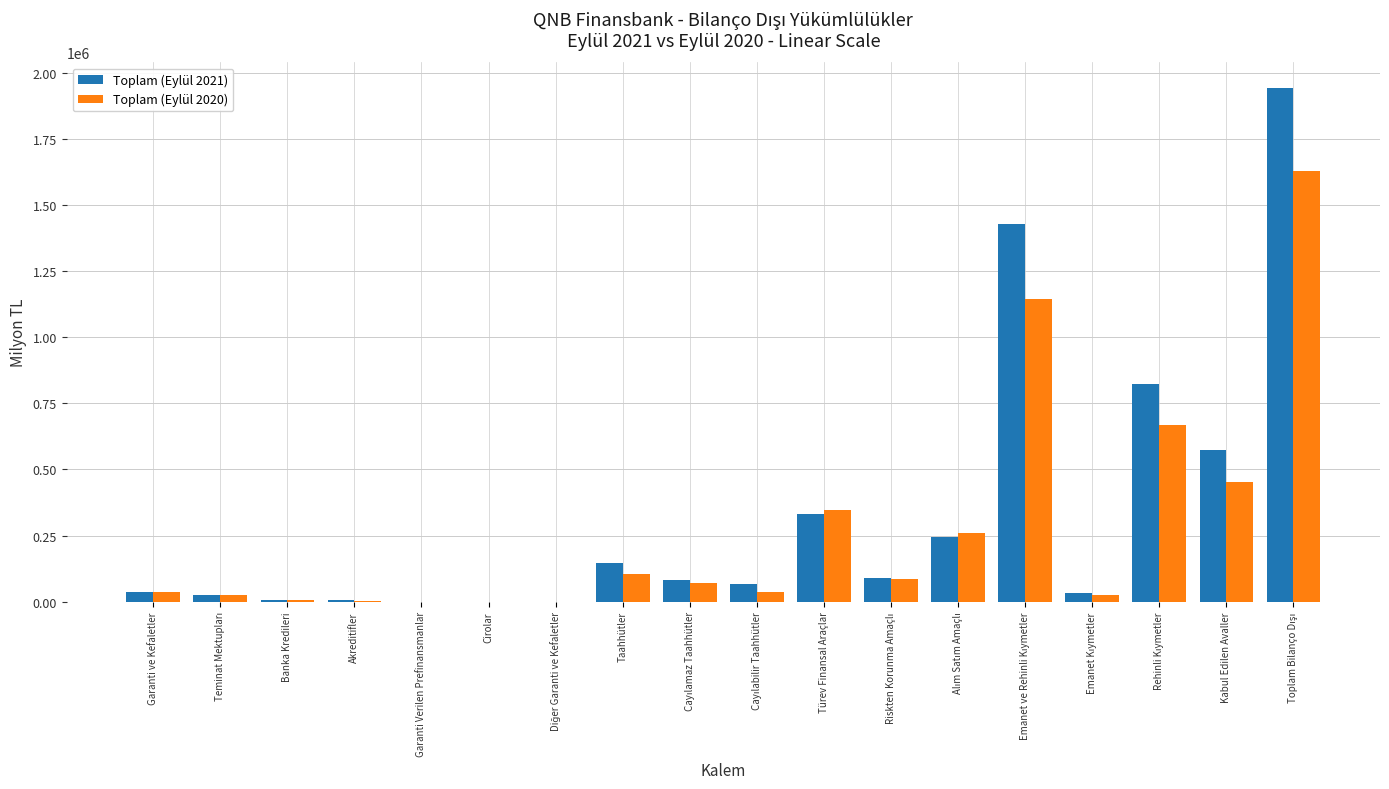

The value of Toplam (Eylül 2020) at Türev Finansal Araçlar is 346153.7. True or false?

True